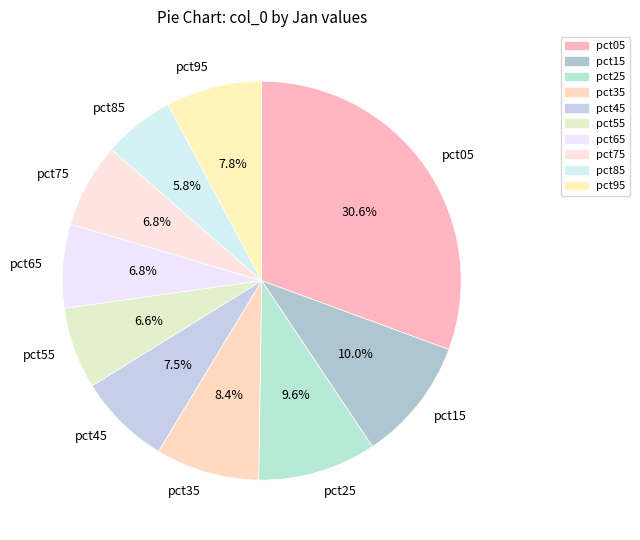

To the nearest percent, what percentage of the pie is pct55?

7%